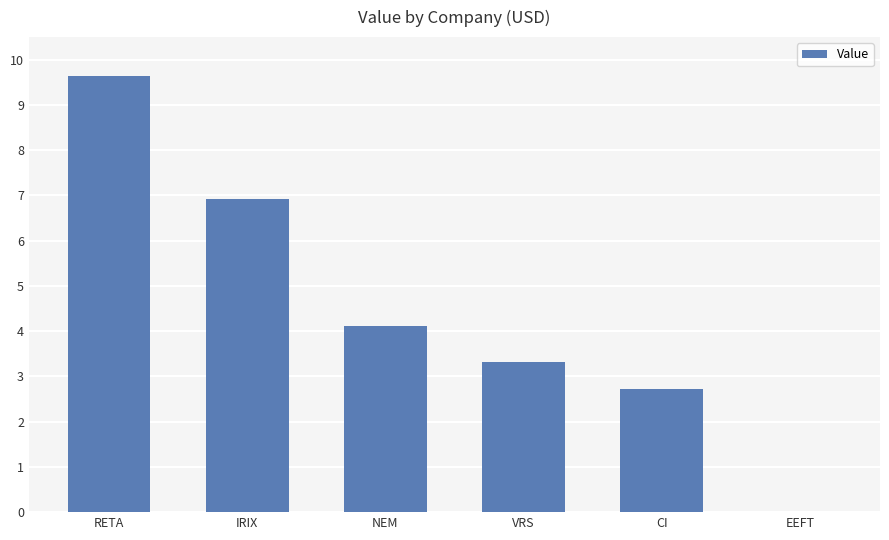

Where does the data first go above 4120000?

RETA